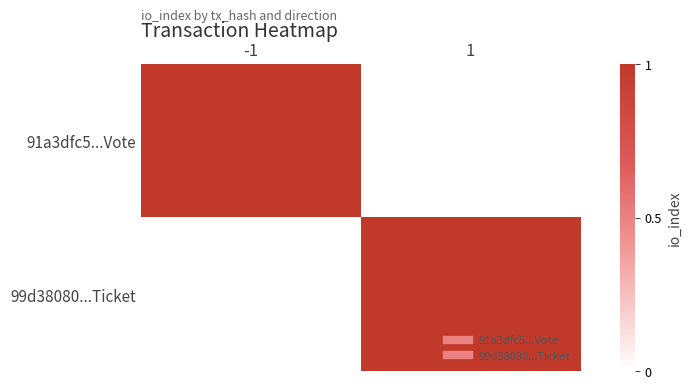

Which series has the largest total across all categories?

91a3dfc5...Vote